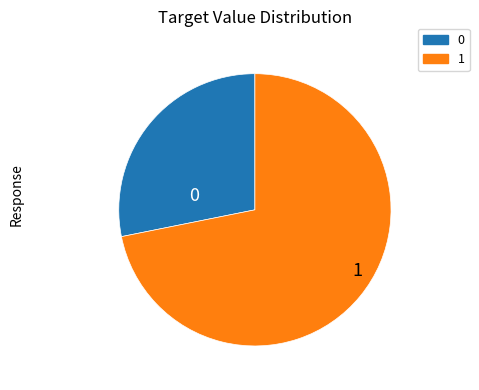

Is there a majority slice in this chart?

Yes